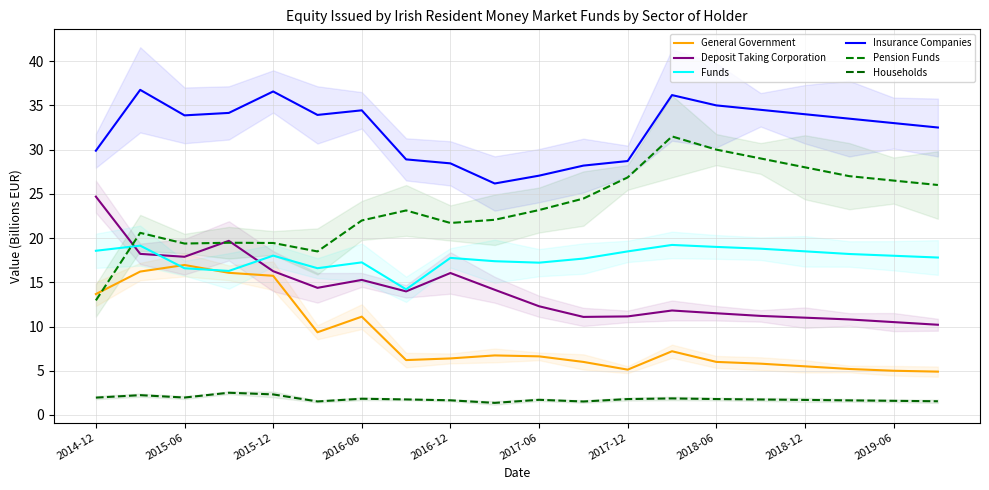

What is the value of the Insurance Companies point at the 11th from the left?

27.1